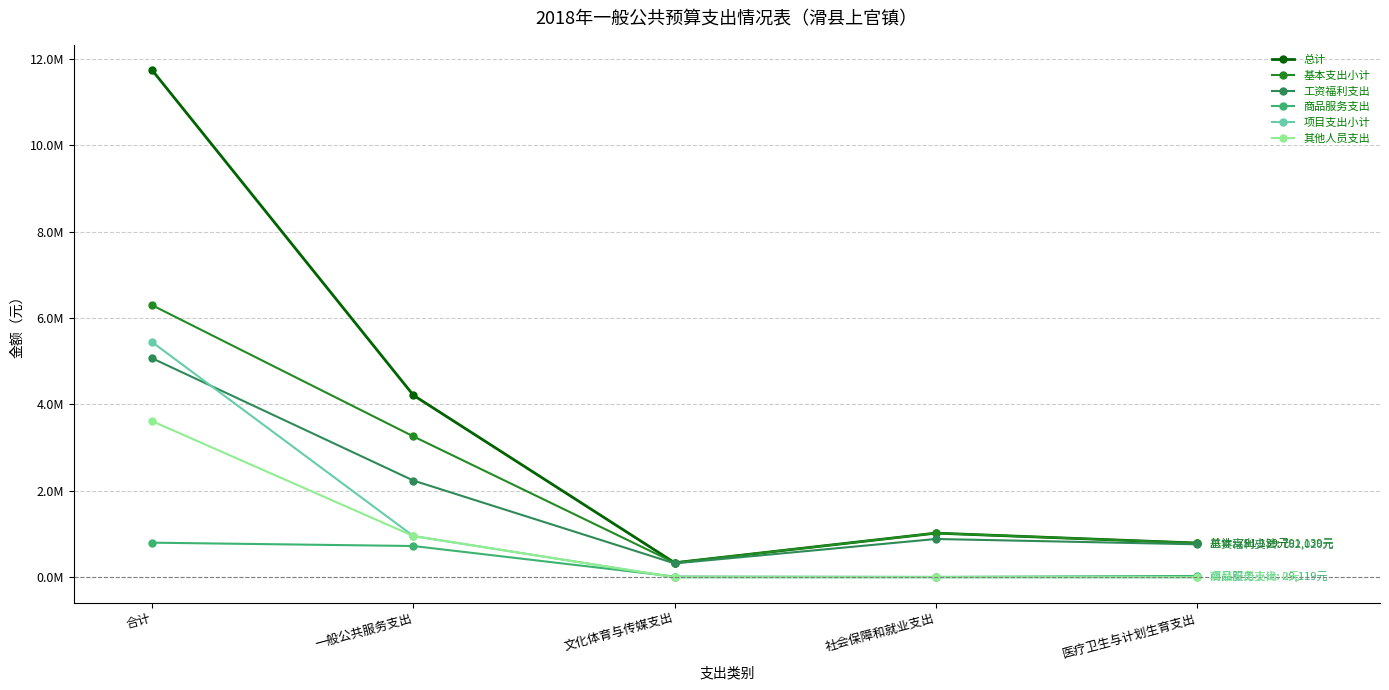

List the series in order of their peak value, highest first.

总计, 基本支出小计, 项目支出小计, 工资福利支出, 其他人员支出, 商品服务支出